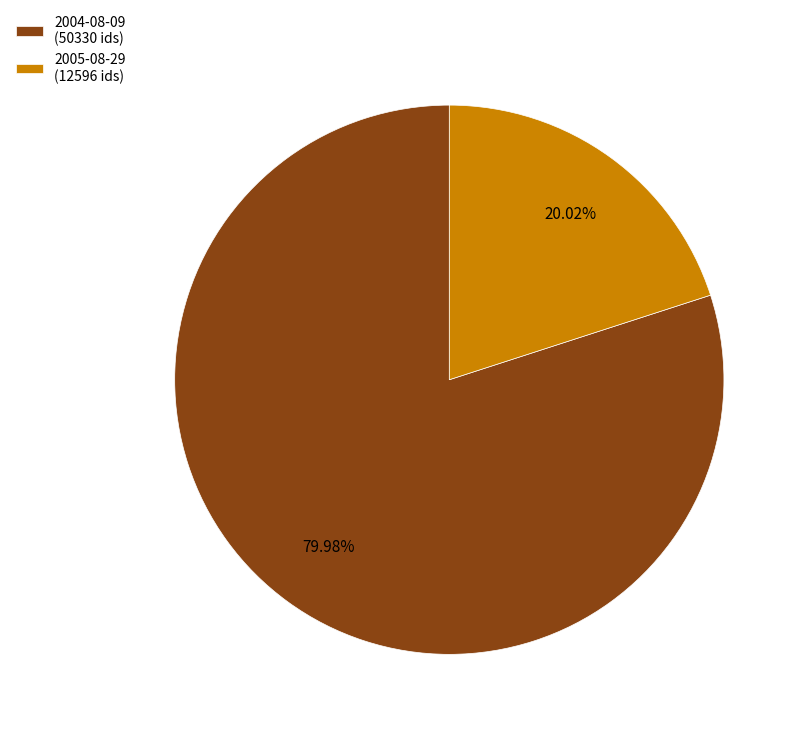

Do 2004-08-09 (50330 ids) and 2005-08-29 (12596 ids) together represent more than half of the pie?

Yes